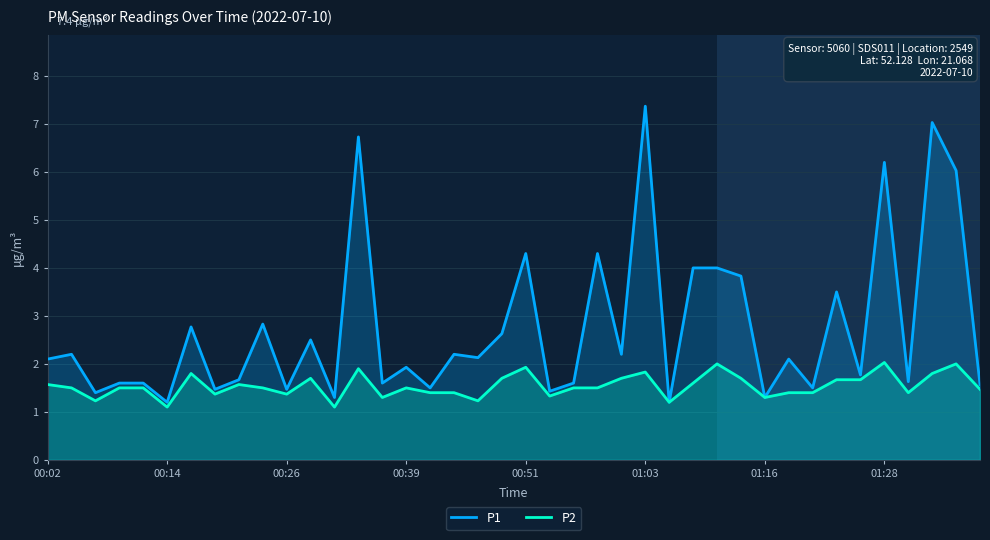

Rank the series by their average value, from lowest to highest.

P2, P1